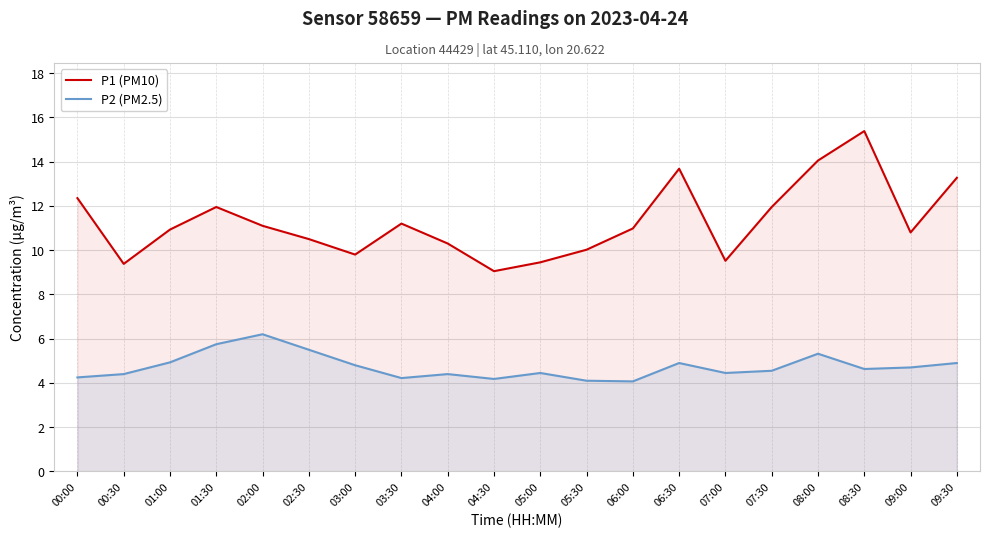

What is the sum of all P1 (PM10) values?

225.7